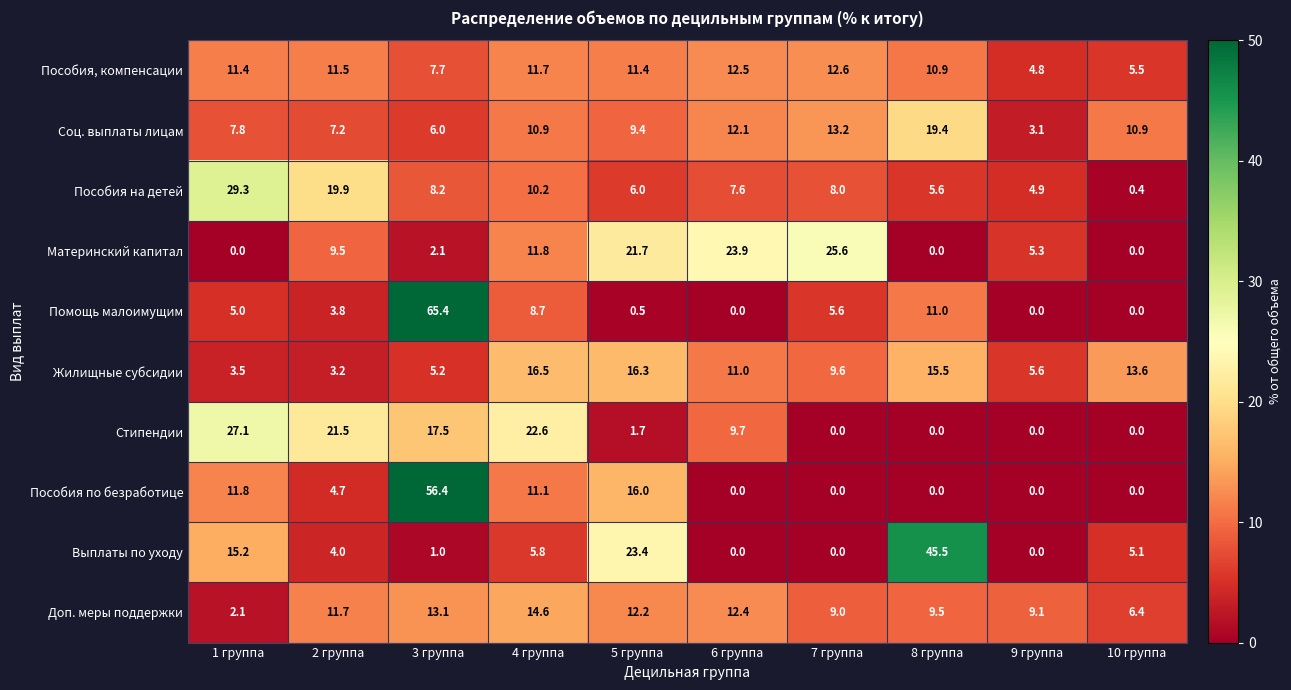

Is it true that Материнский капитал equals 5.3 at 9 группа?

True